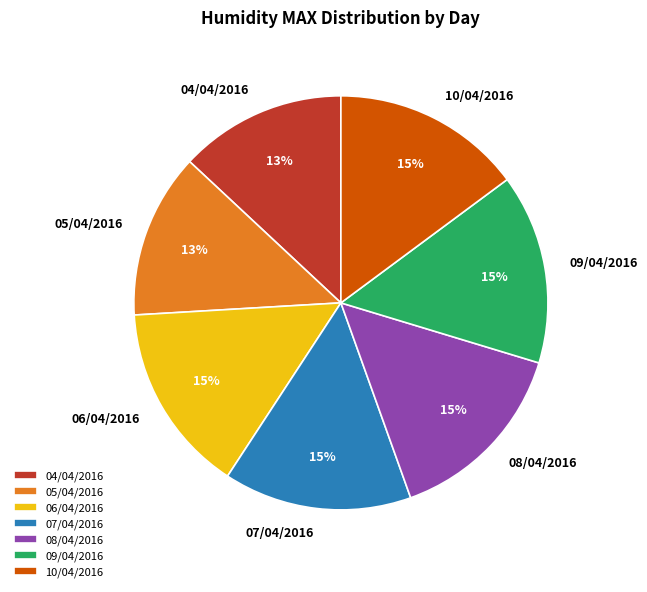

How many slices are in this pie chart?

7